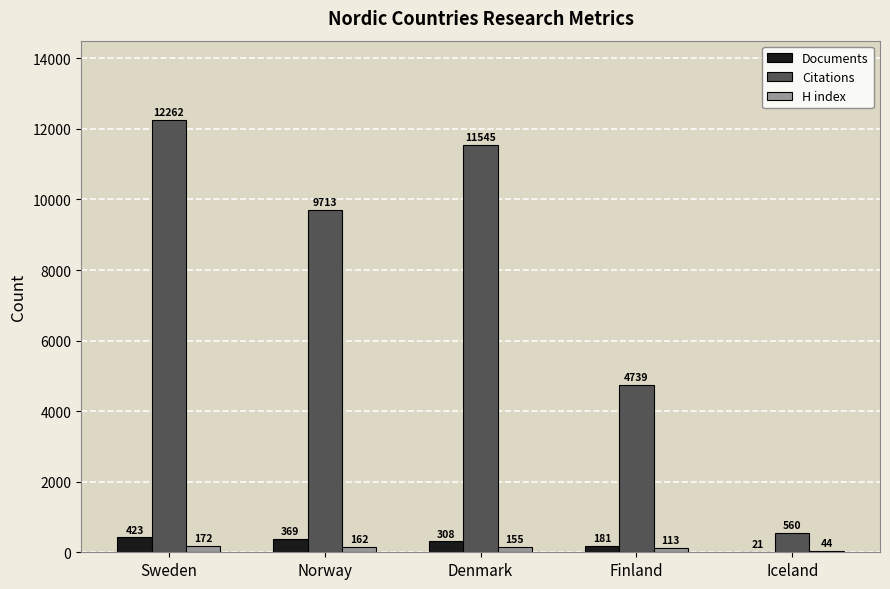

Between Sweden and Iceland, which series saw the biggest shift?

Citations